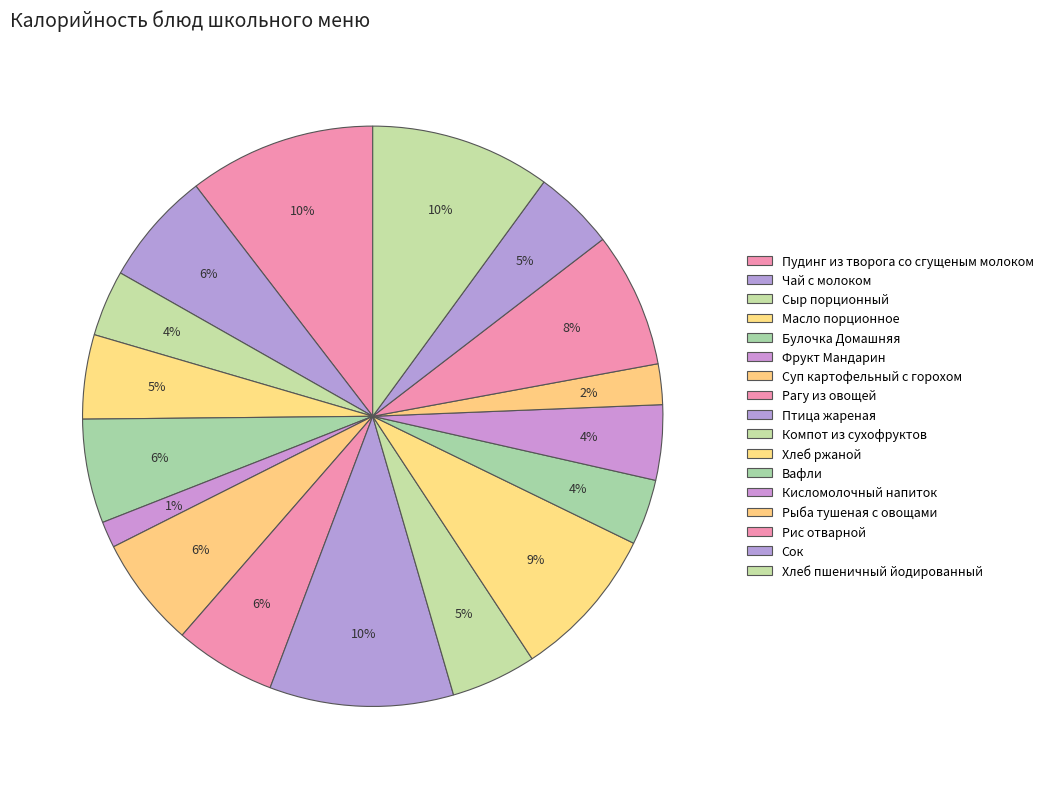

To the nearest percent, what is the difference between the Кисломолочный напиток and Булочка Домашняя slice percentages?

2%